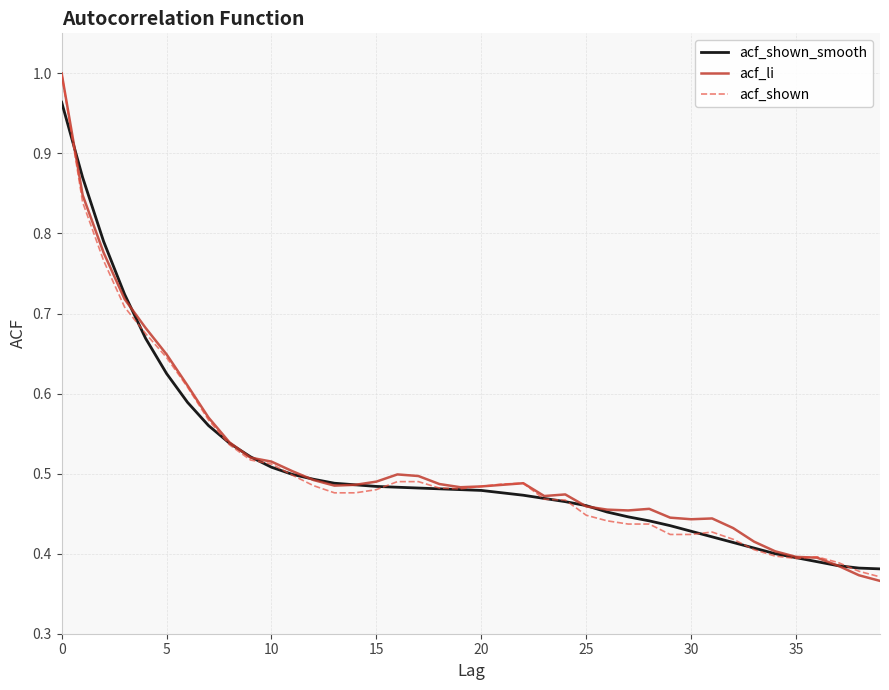

At how many categories does at least one series exceed 0?

40